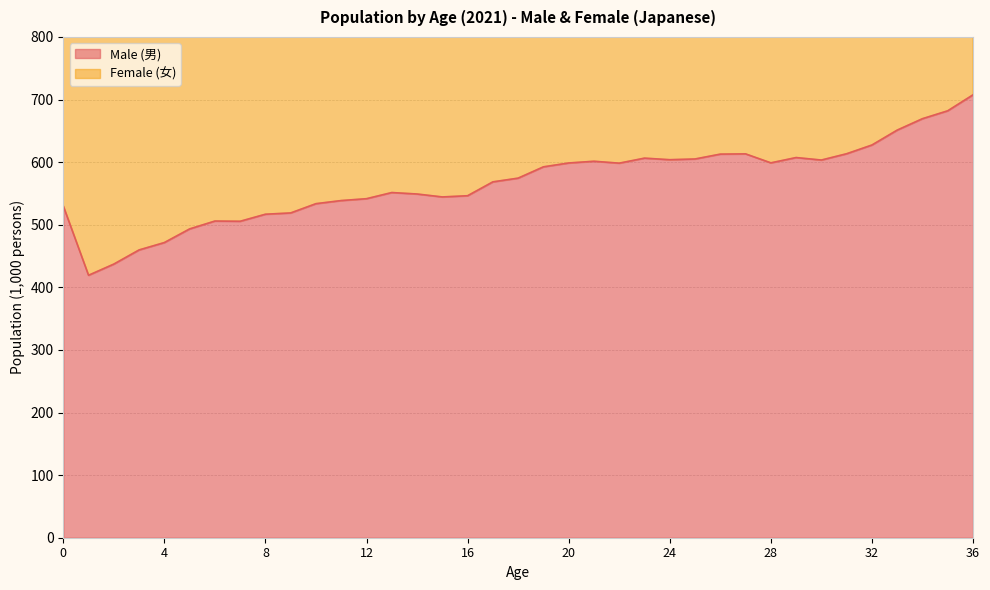

Which label corresponds to the smallest value in the chart?

1